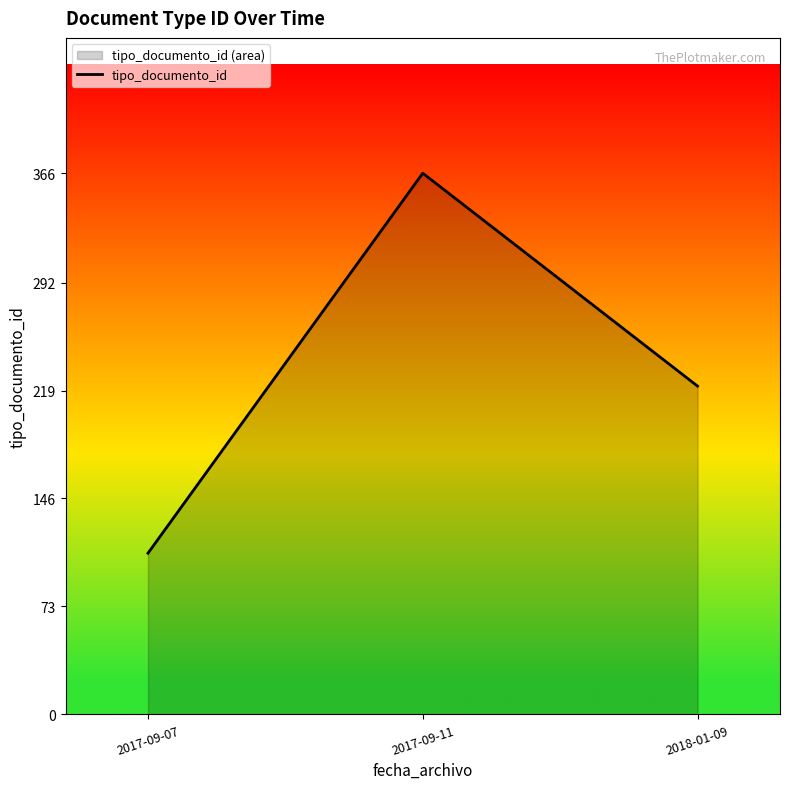

Reading left to right, list all the values displayed in this chart.

2017-09-07=109	2017-09-11=366	2018-01-09=222